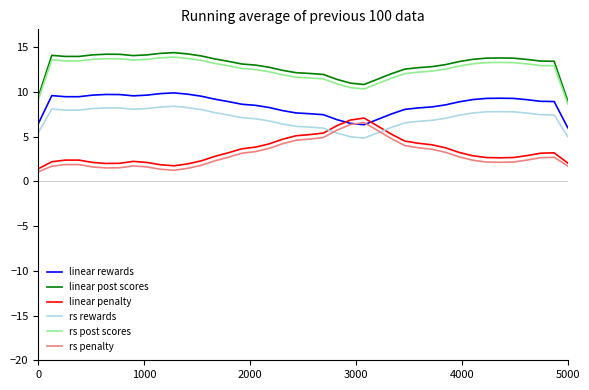

True or false: linear penalty and linear post scores intersect in this chart.

False